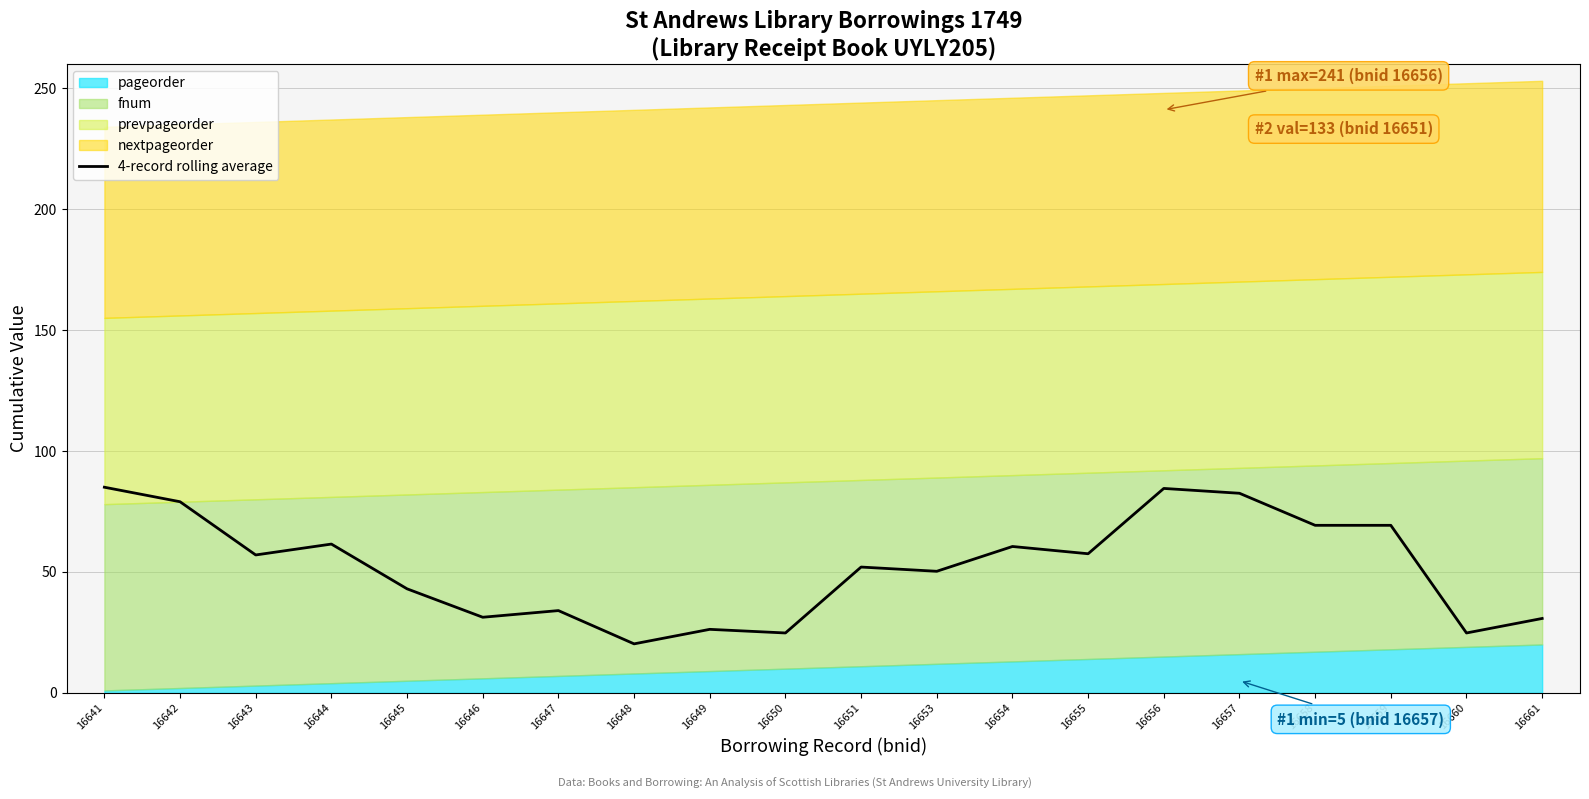

How many values are below 57?

10